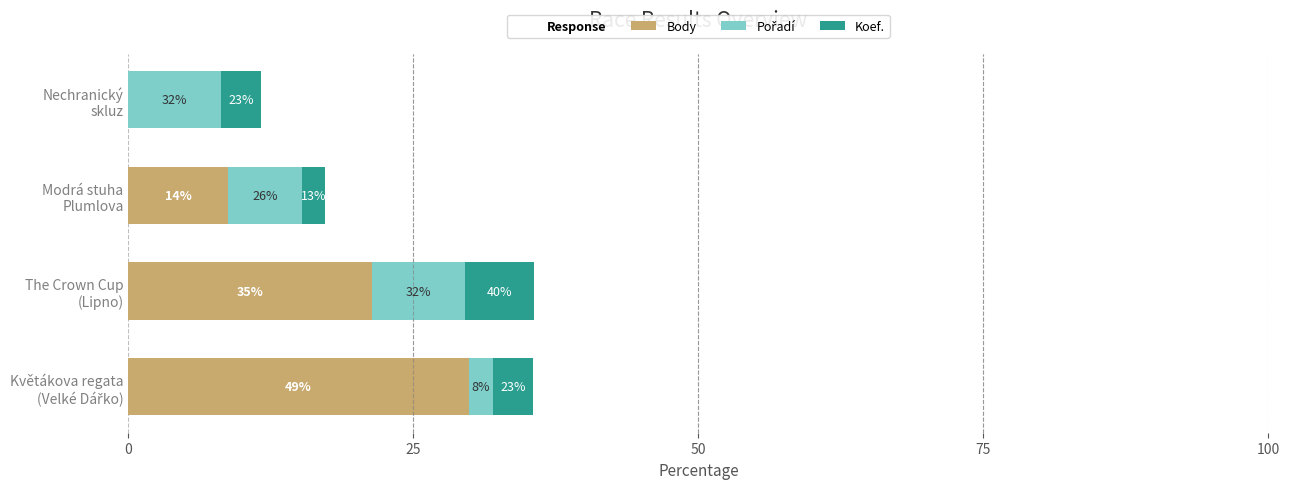

What is the sum of all Pořadí values?

25.0